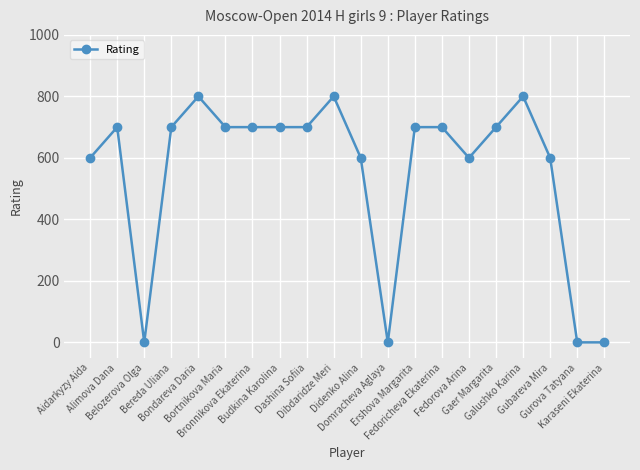

How many data points are less than 700?

8